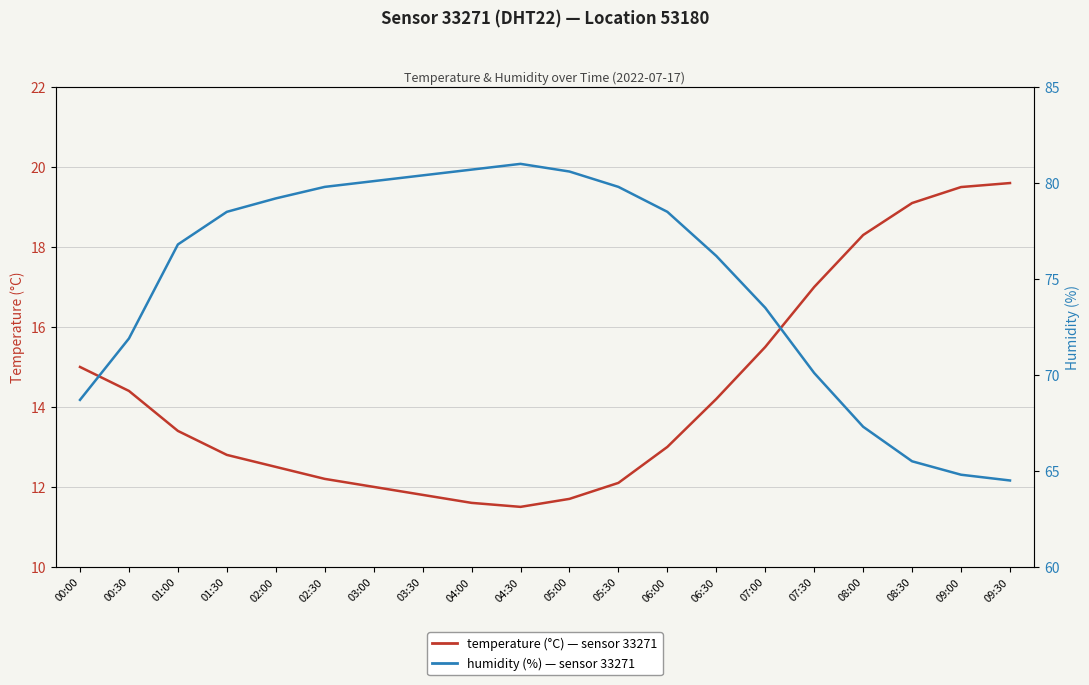

What is the lowest value of the humidity (%) series?

64.5